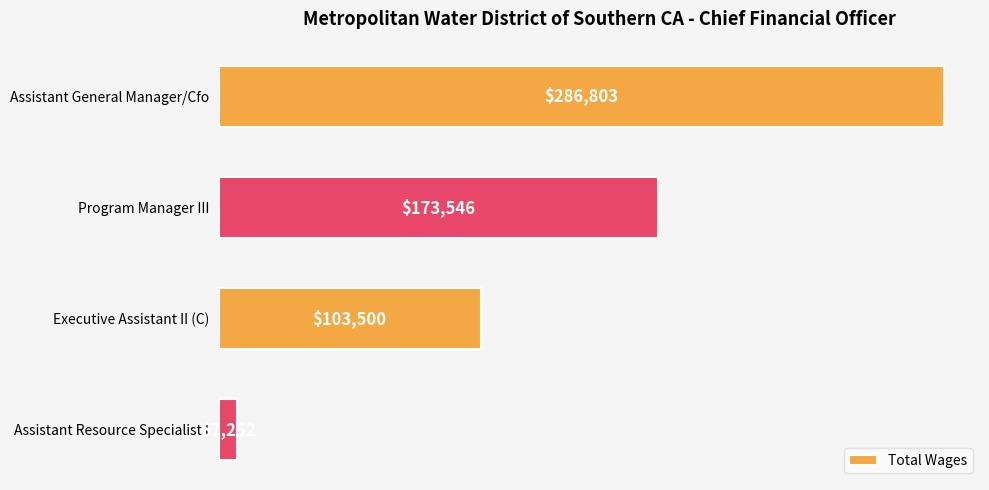

List the labels in order of value, smallest first.

Assistant Resource Specialist I, Executive Assistant II (C), Program Manager III, Assistant General Manager/Cfo